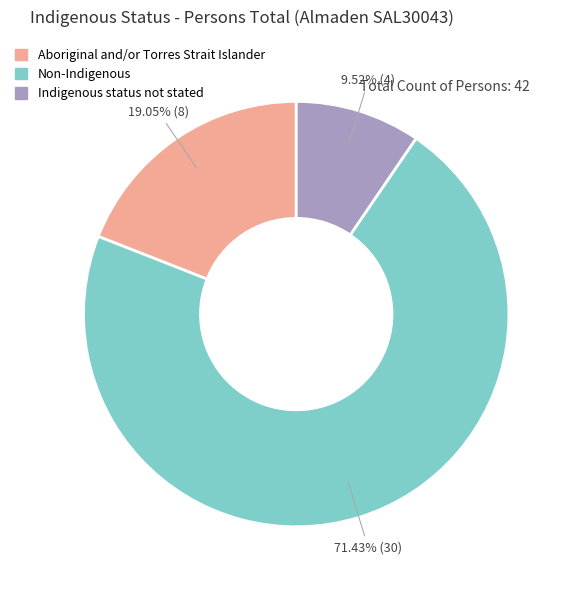

How many slices are in this pie chart?

3